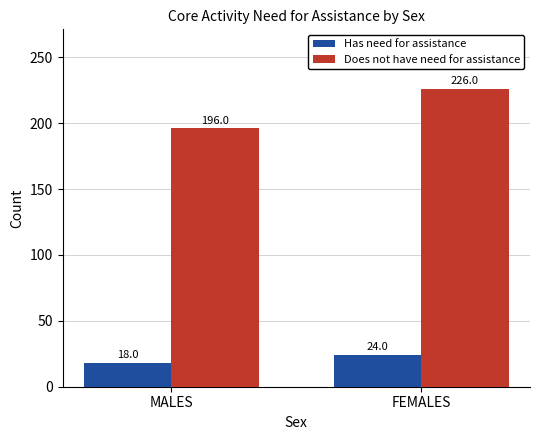

Rank the series by their average value, from highest to lowest.

Does not have need for assistance, Has need for assistance